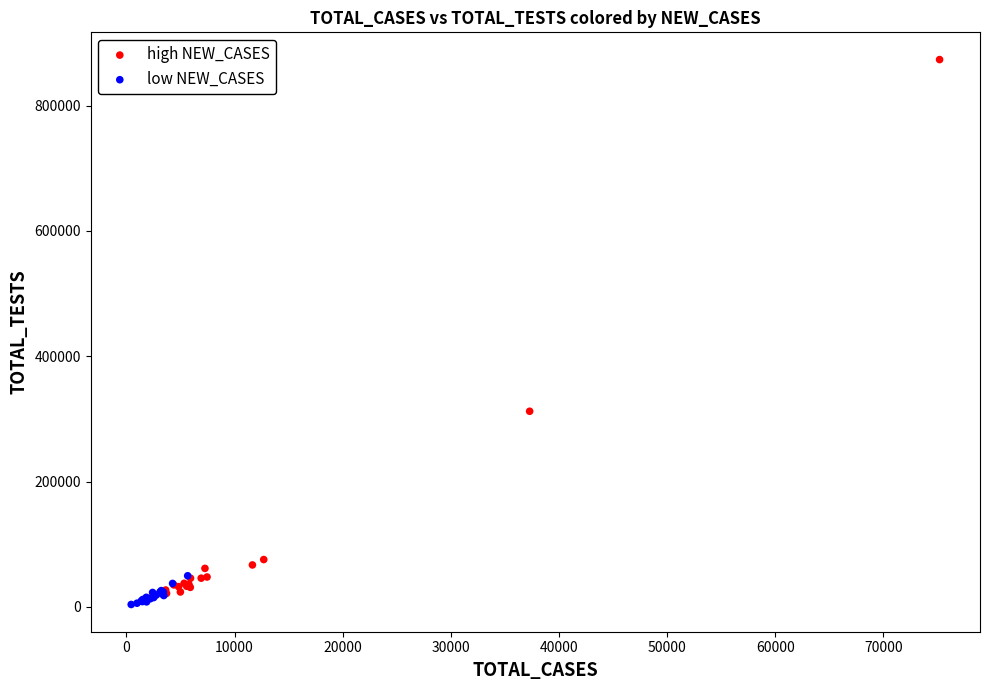

What are all the series names shown in the legend?

high NEW_CASES, low NEW_CASES